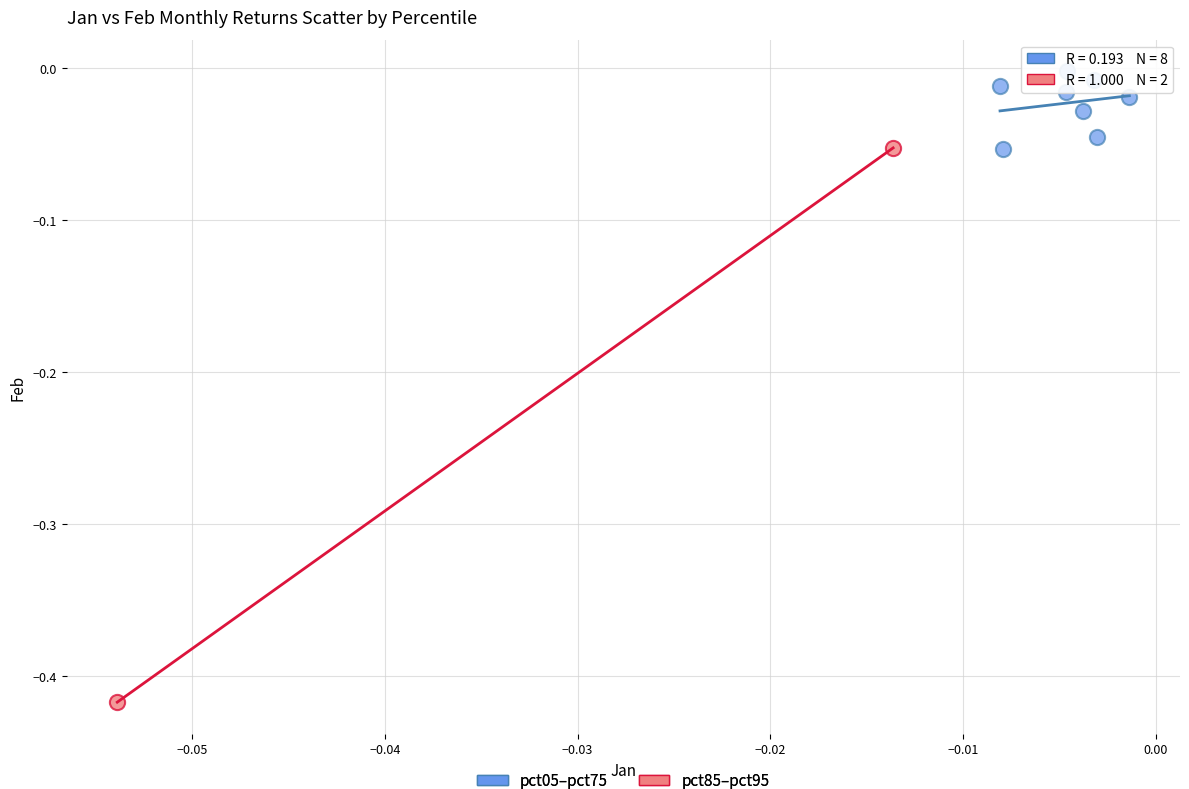

Which series has the widest spread of Y values?

pct85–pct95